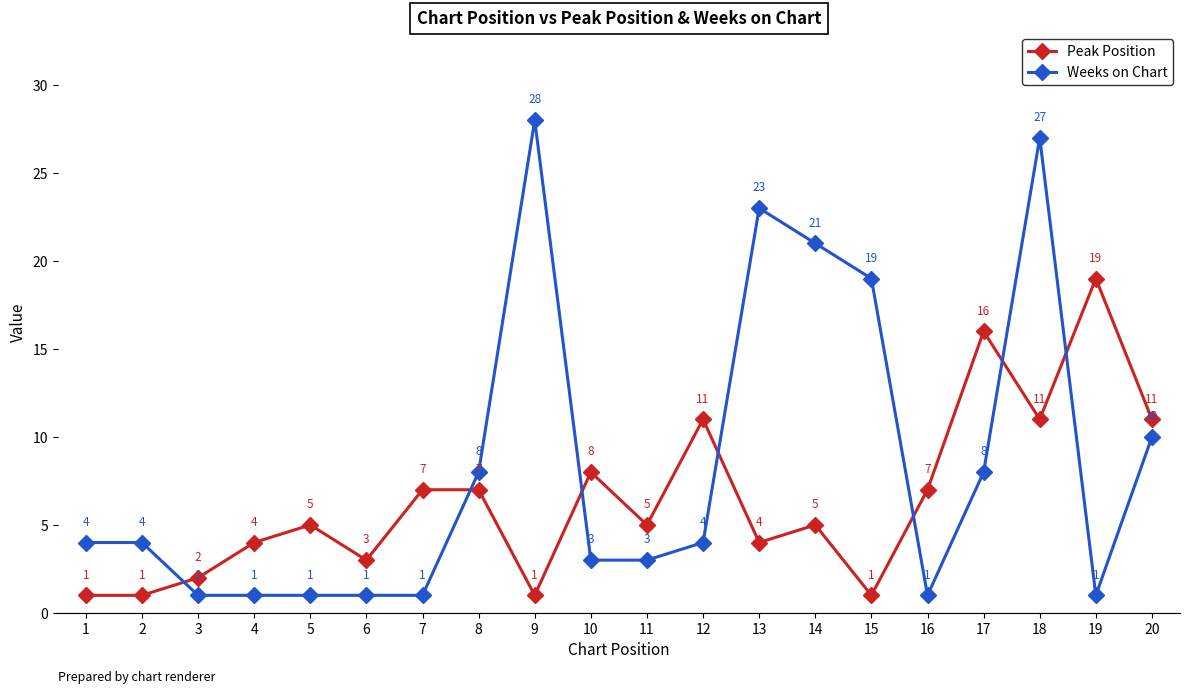

What is the maximum value shown in the chart?

28